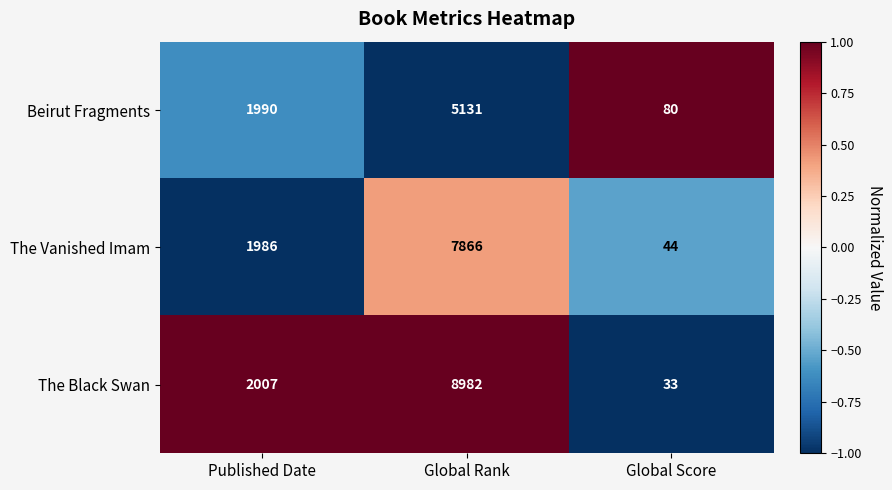

Where is The Black Swan nearest to the value 4507?

Published Date